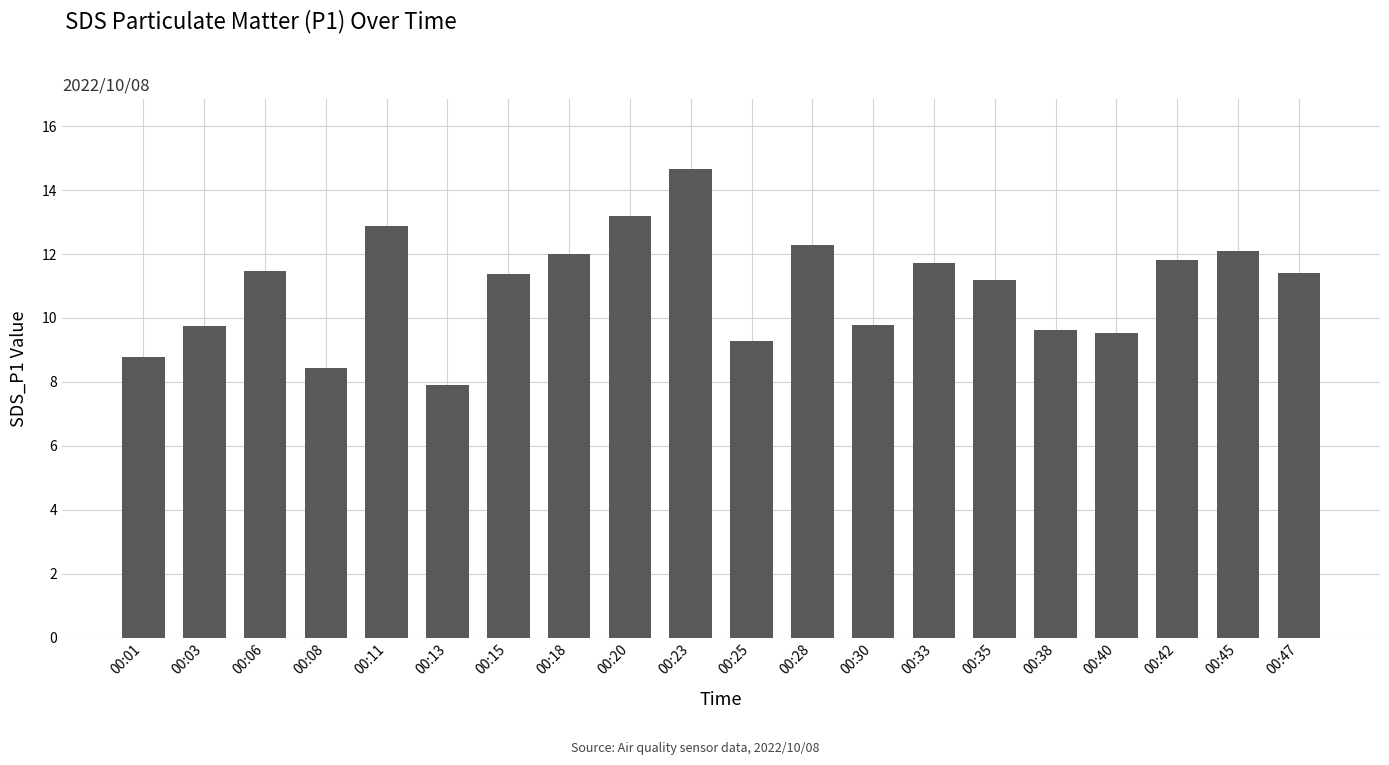

At which label does the data first exceed 11?

00:06